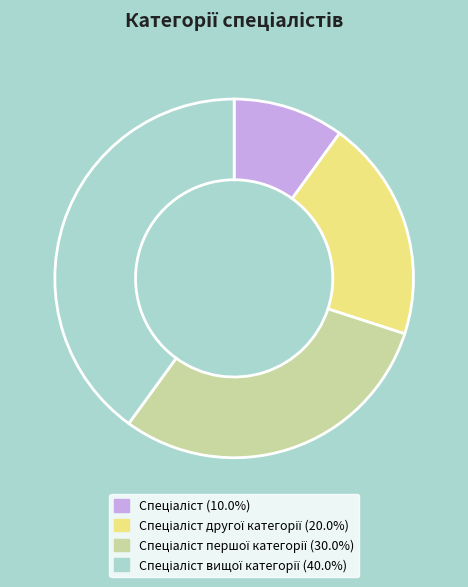

Is there a majority slice in this chart?

No